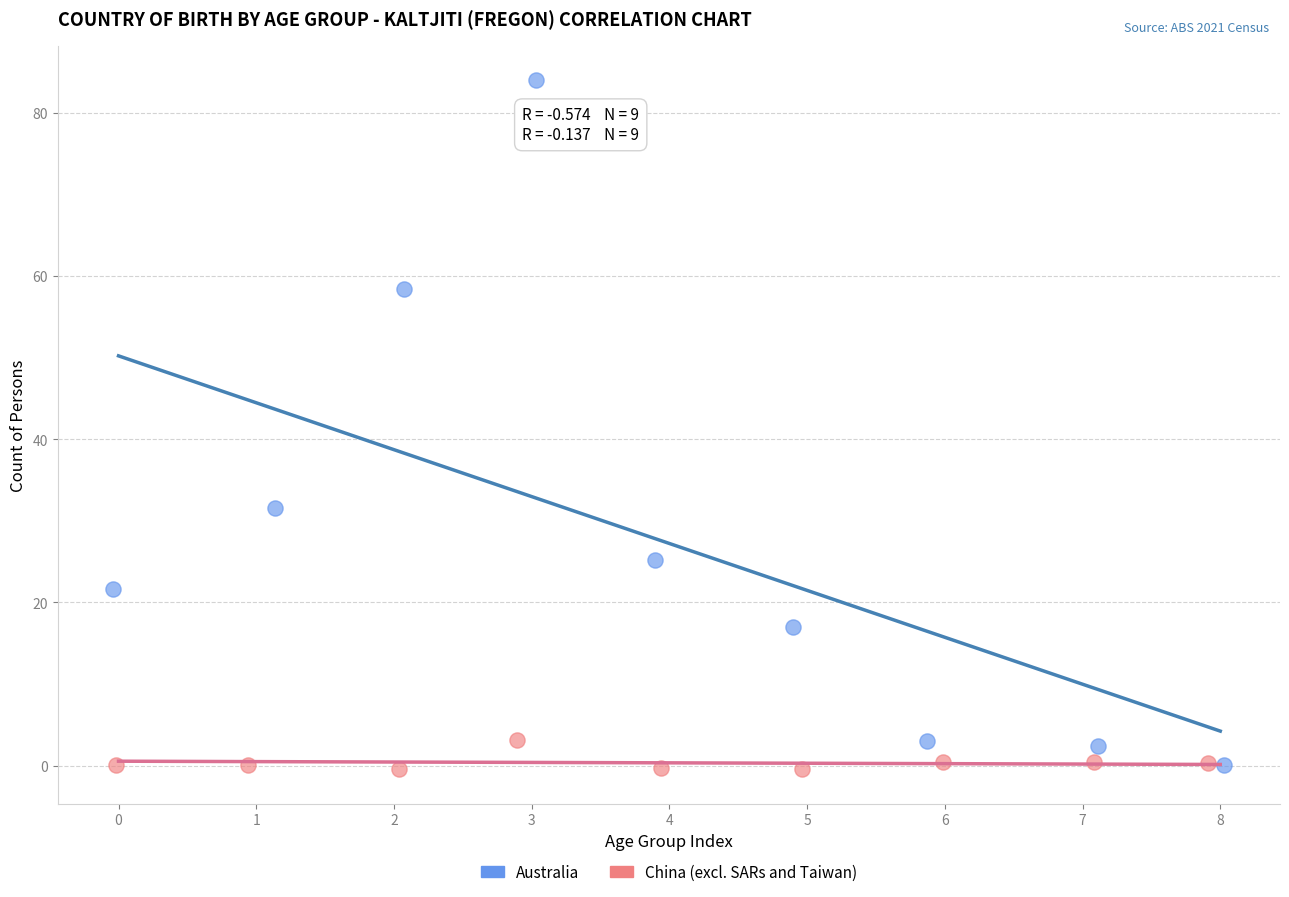

Which series has the largest Y range (max minus min)?

Australia